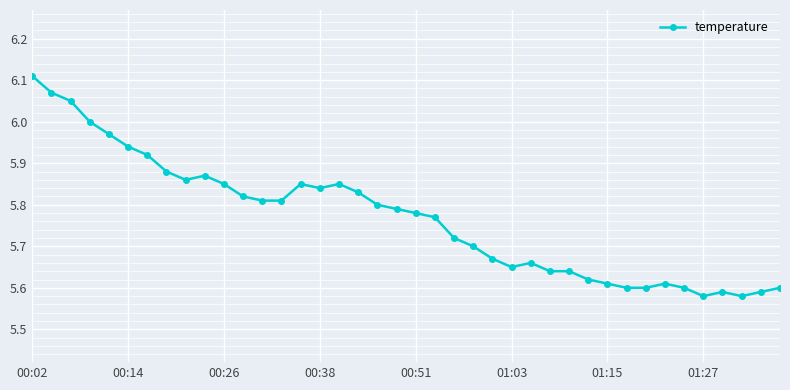

How many distinct data groups are displayed?

1